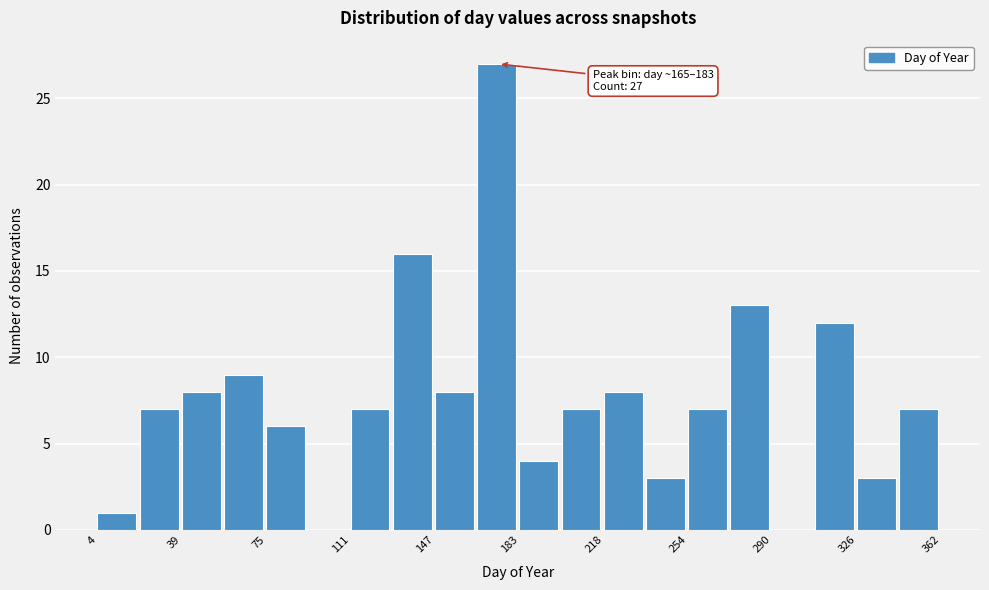

Read against the x-axis, roughly where is the centre of the tallest bar?

175